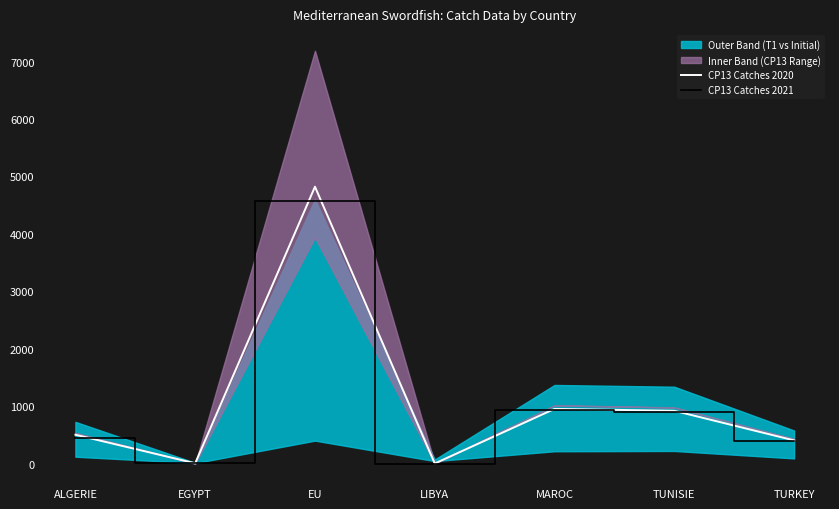

What is the label of the 4th point from the left?

LIBYA